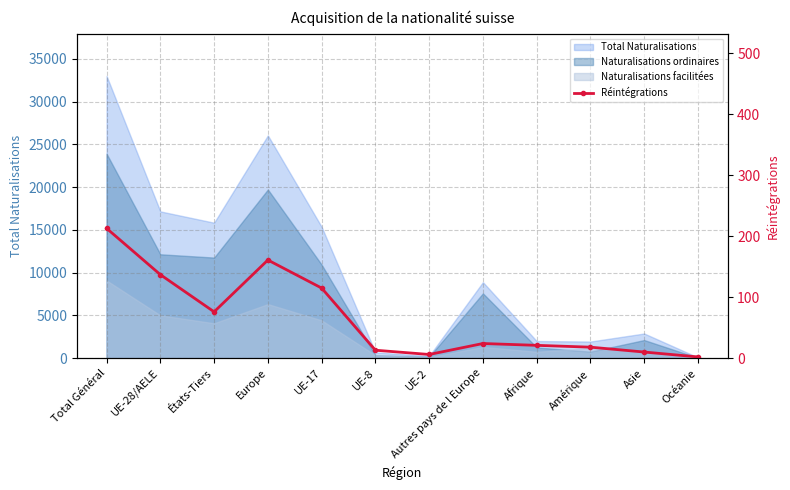

Between Autres pays de l Europe and UE-2, which is larger?

Autres pays de l Europe